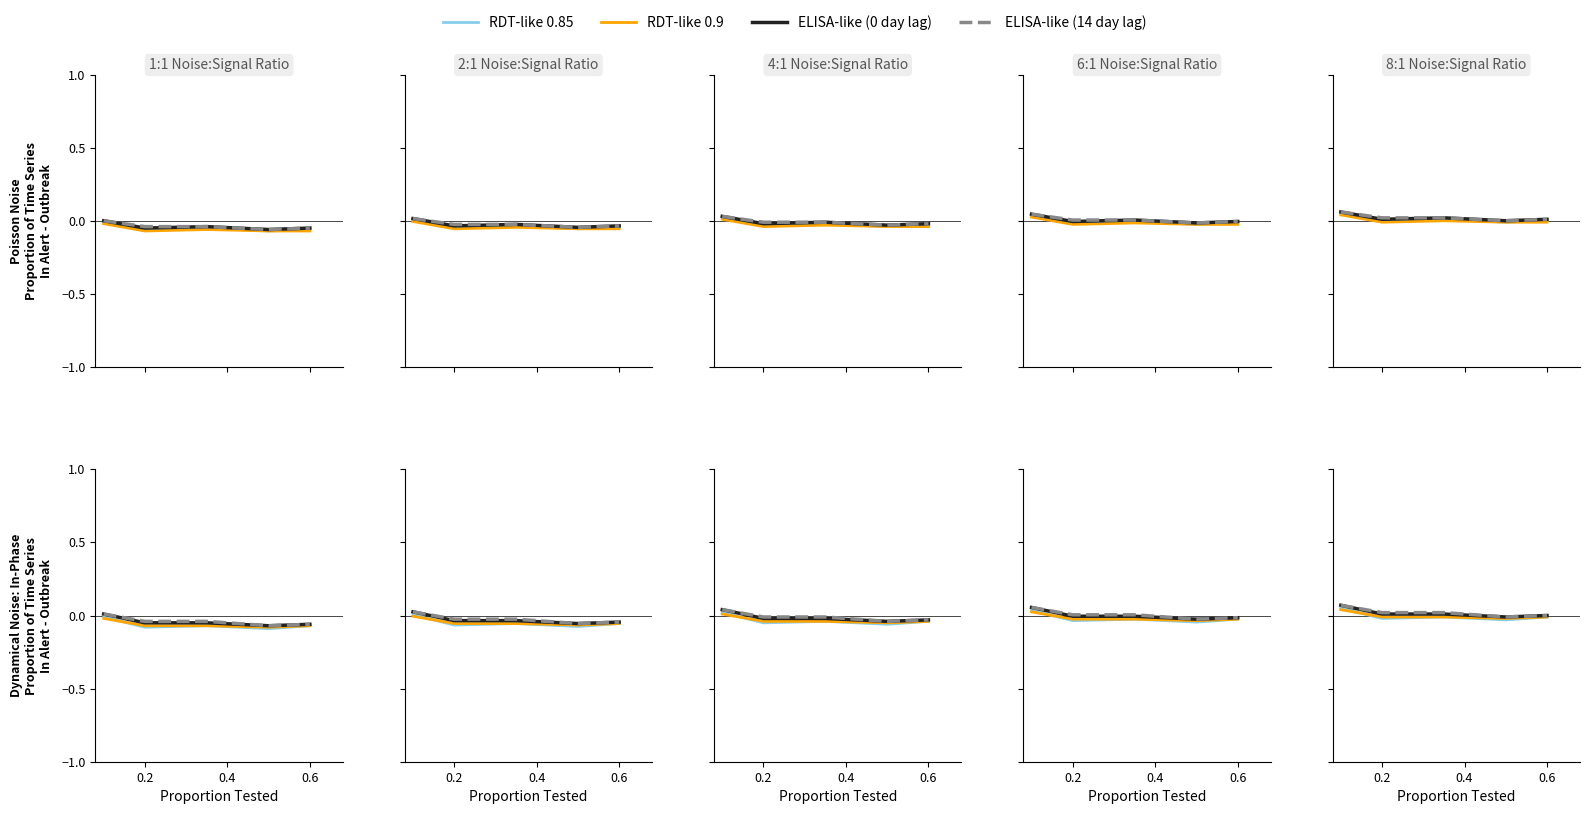

What is the greatest value displayed?

0.1